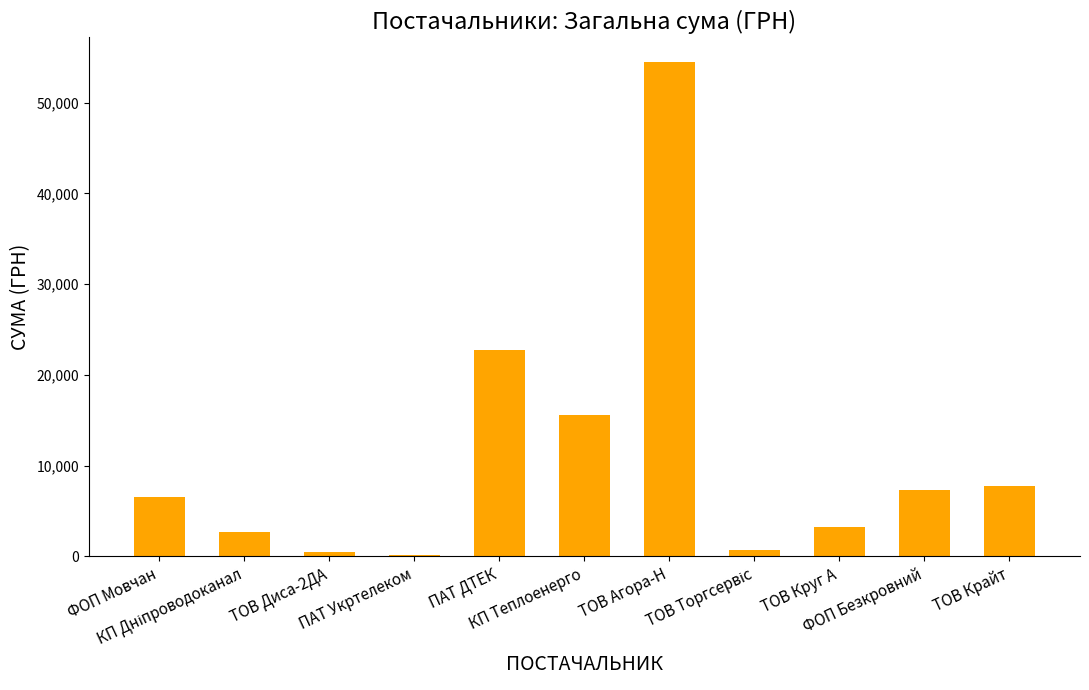

What is the approximate value at ФОП Мовчан?

6510.9